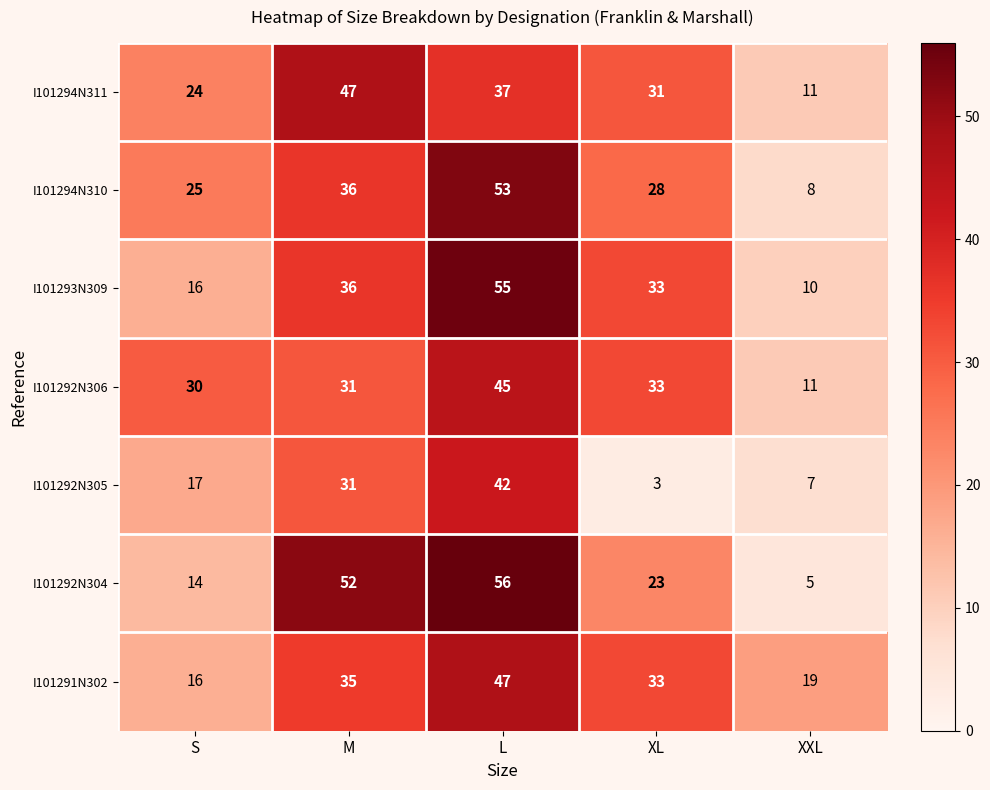

Is it true that I101293N309 equals 55 at L?

True